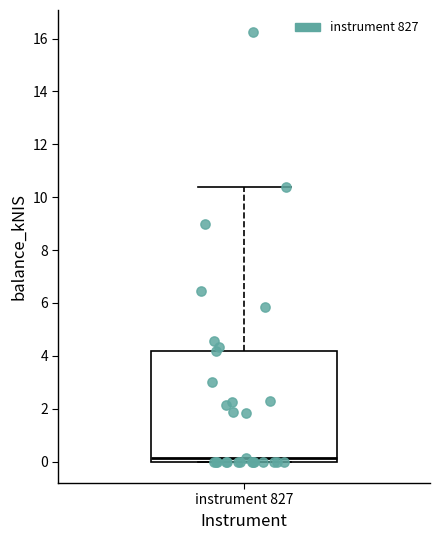

Where is the lower edge of the box for instrument 827 on the y-axis? The values are not printed on the chart, so give them approximately, as read against the axis.

0.0